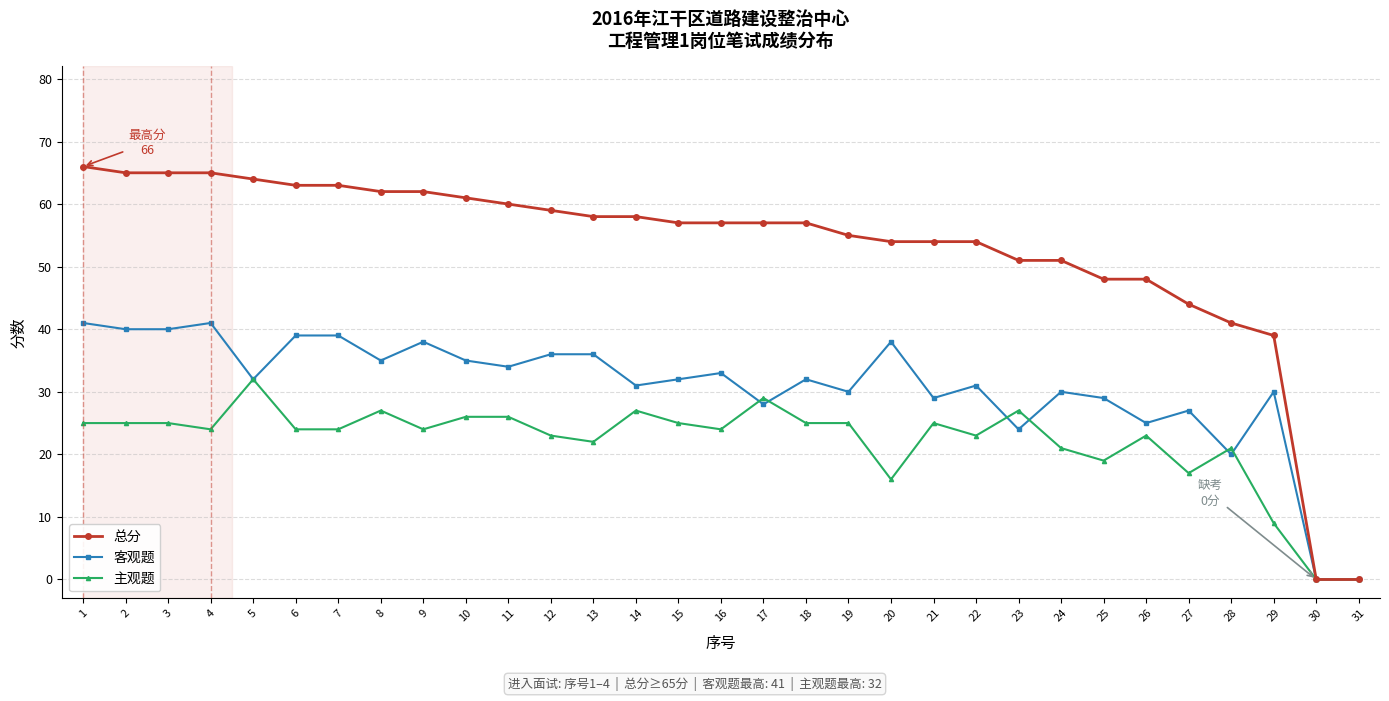

Rank the series by their maximum value, from highest to lowest.

总分, 客观题, 主观题